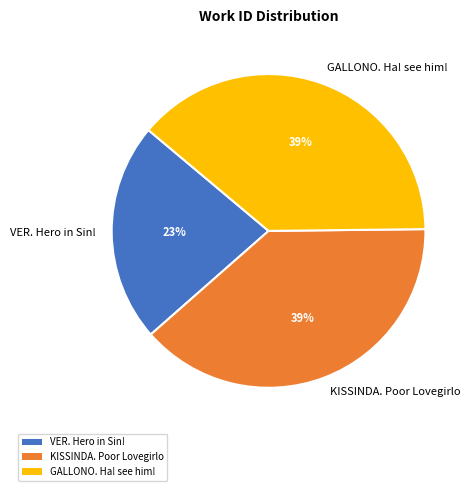

Combined, do GALLONO. Ha! see him! and KISSINDA. Poor Lovegirlo account for over 50%?

Yes